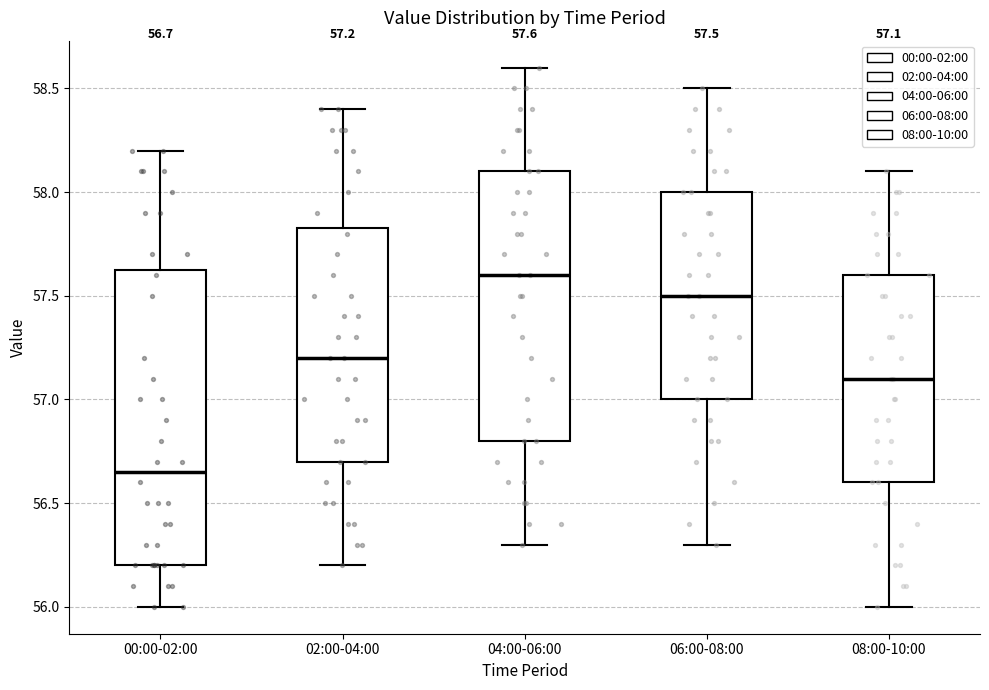

Which box is the tallest, from its lower edge to its upper edge?

00:00-02:00